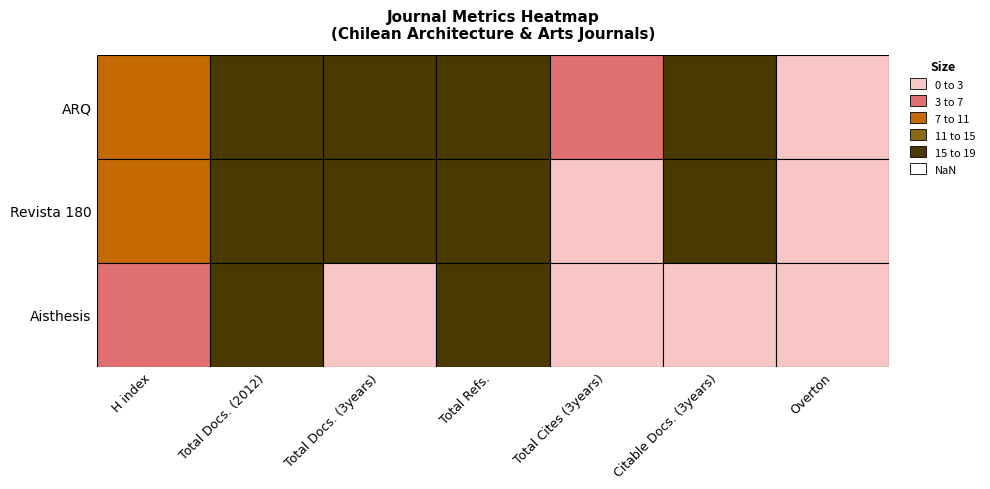

At which label does Revista 180 reach its peak?

Total Refs.